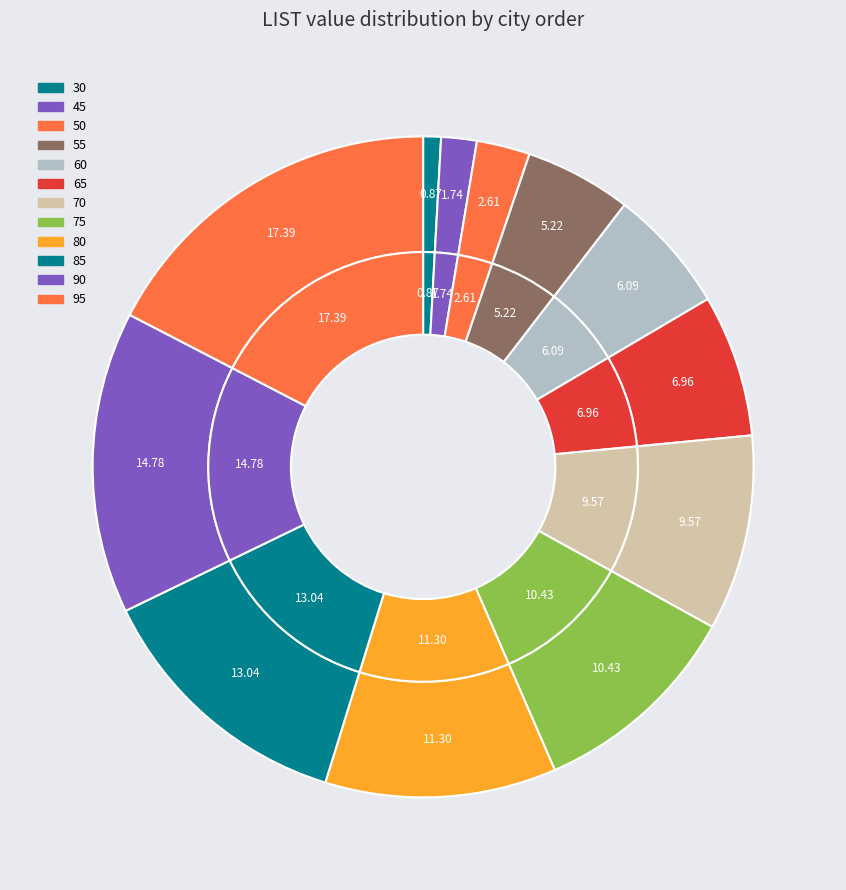

Does any single category account for the majority?

No